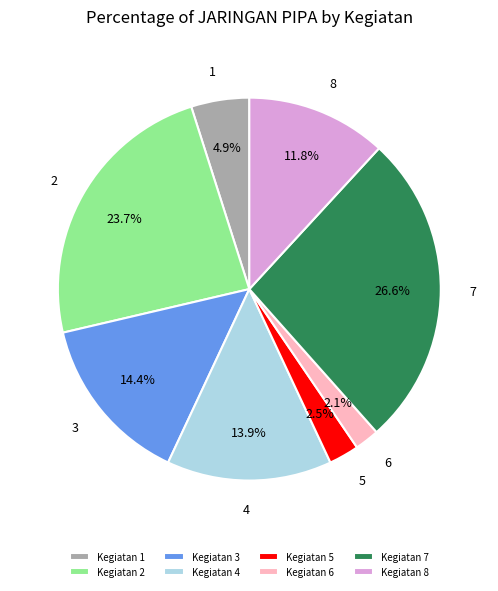

Is there any slice that represents more than half of the pie?

No